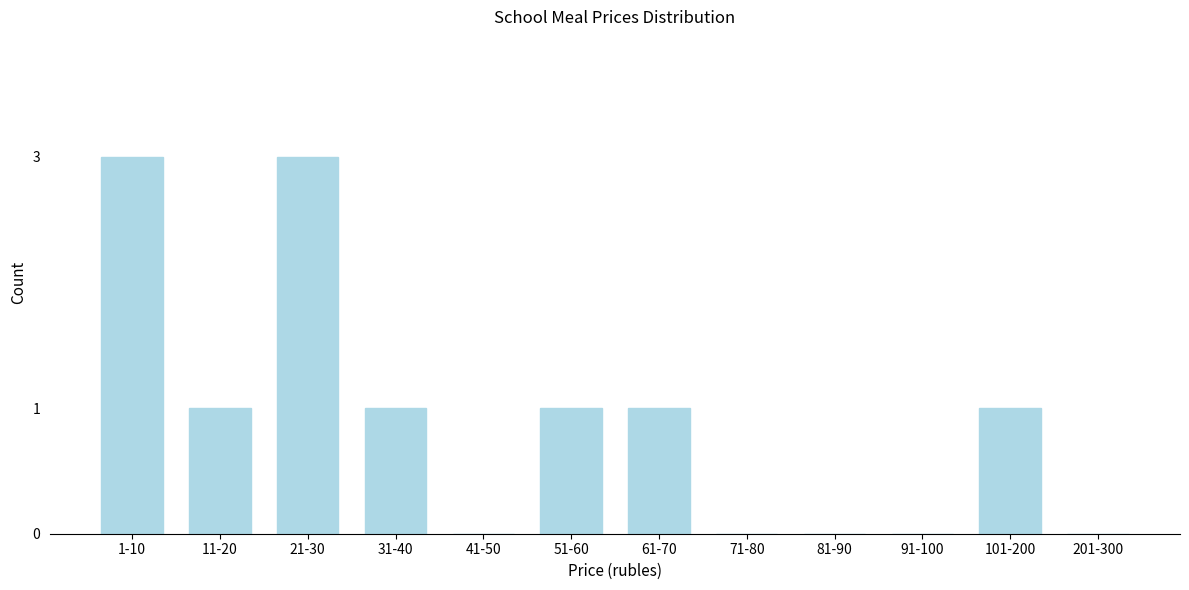

Reading left to right, list all the values displayed in this chart.

1-10=3	11-20=1	21-30=3	31-40=1	41-50=0	51-60=1	61-70=1	71-80=0	81-90=0	91-100=0	101-200=1	201-300=0